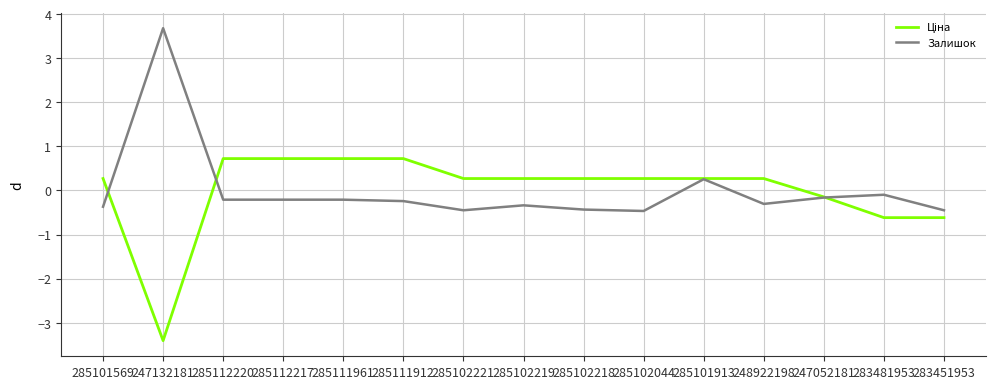

The Залишок series shows -0.2 at 285111912. True or false?

True